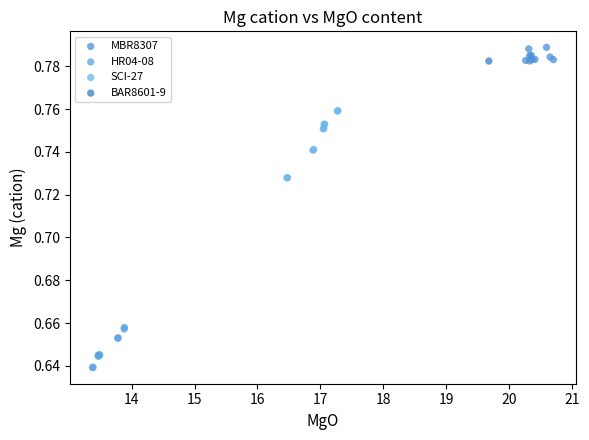

Which series reaches the minimum Y coordinate?

HR04-08